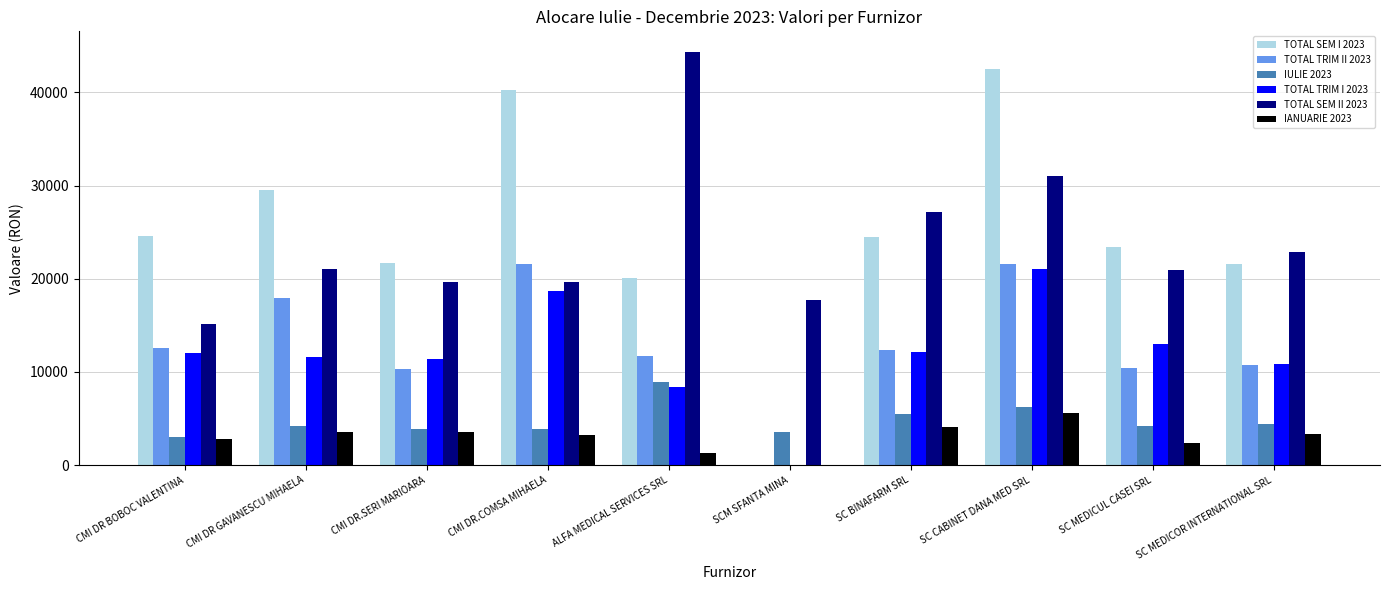

The TOTAL TRIM II 2023 series shows 6084.1 at CMI DR GAVANESCU MIHAELA. True or false?

False